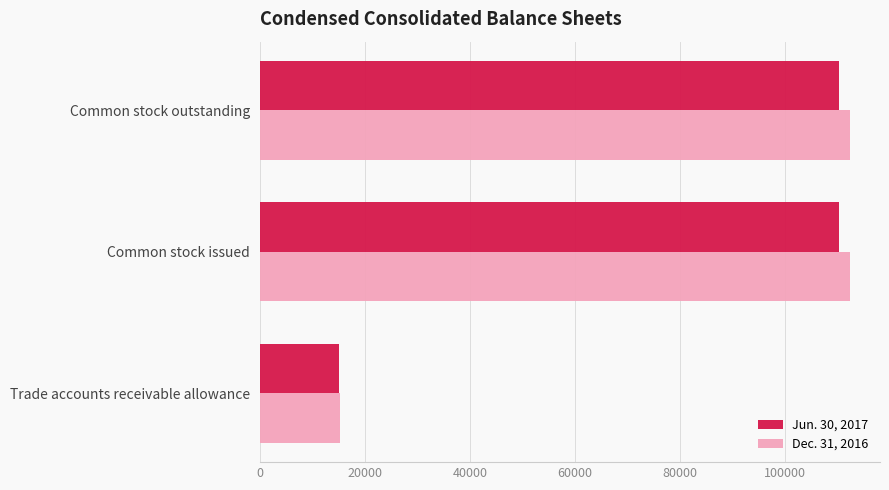

Is it true that Dec. 31, 2016 equals 160131 at Common stock outstanding?

False